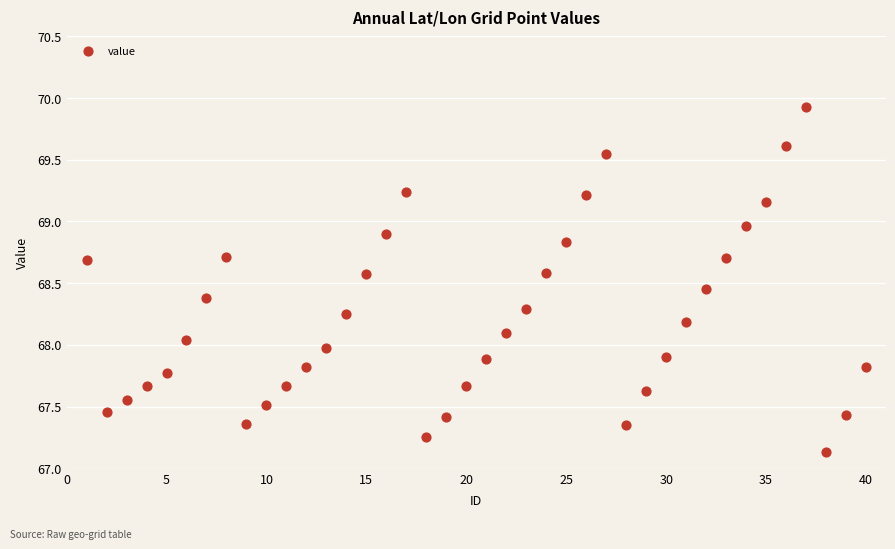

What is the range of Y values (max minus min)?

2.8